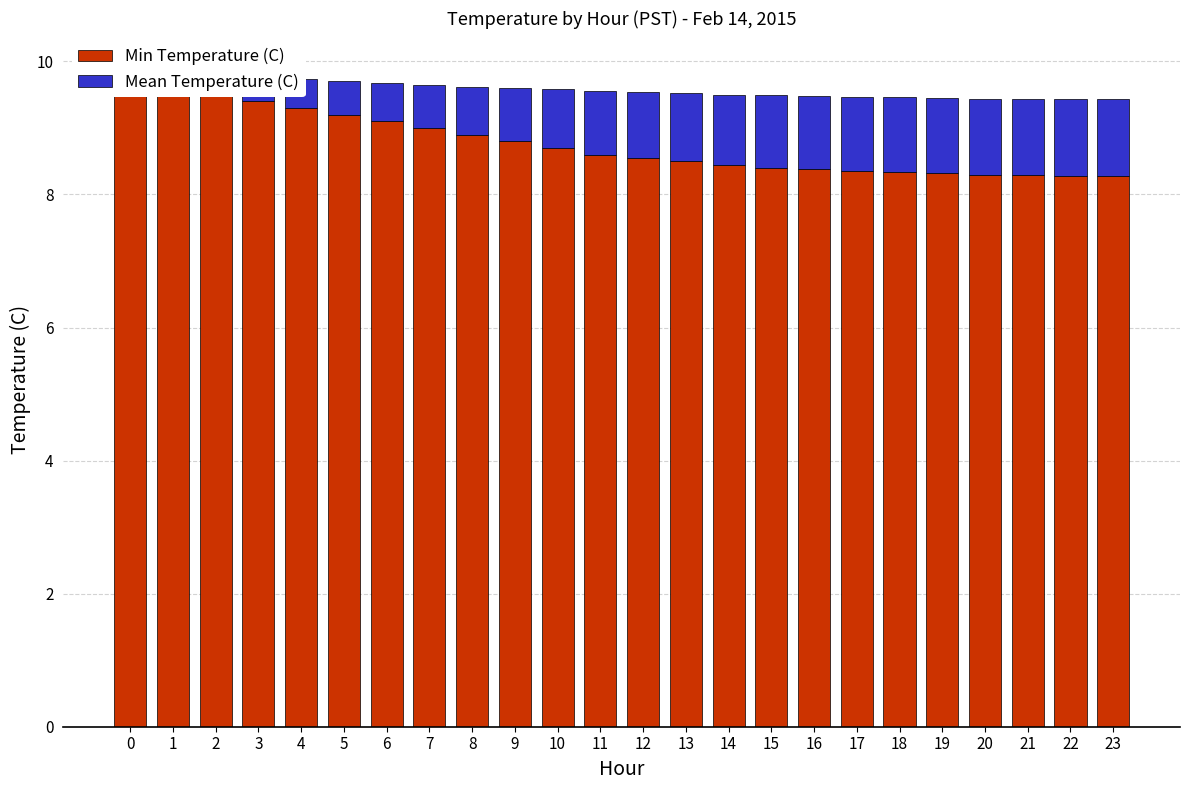

What is the minimum value shown in the chart?

0.2